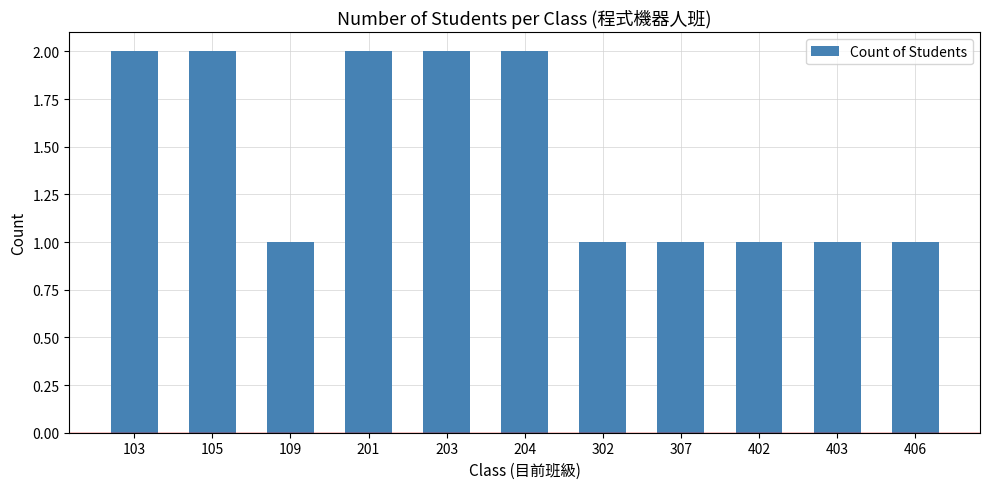

True or false: the data shows 1 at 203.

False